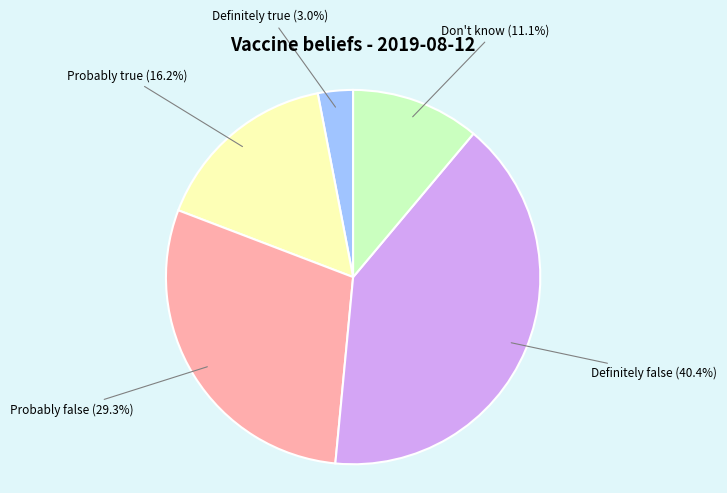

Is there a majority slice in this chart?

No